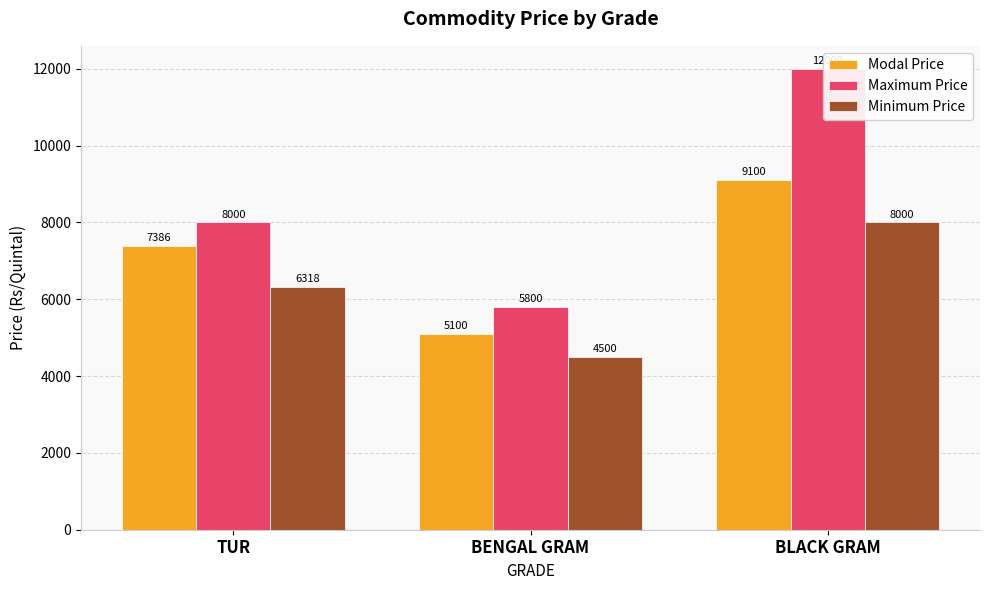

Which category has the highest value across all series?

BLACK GRAM